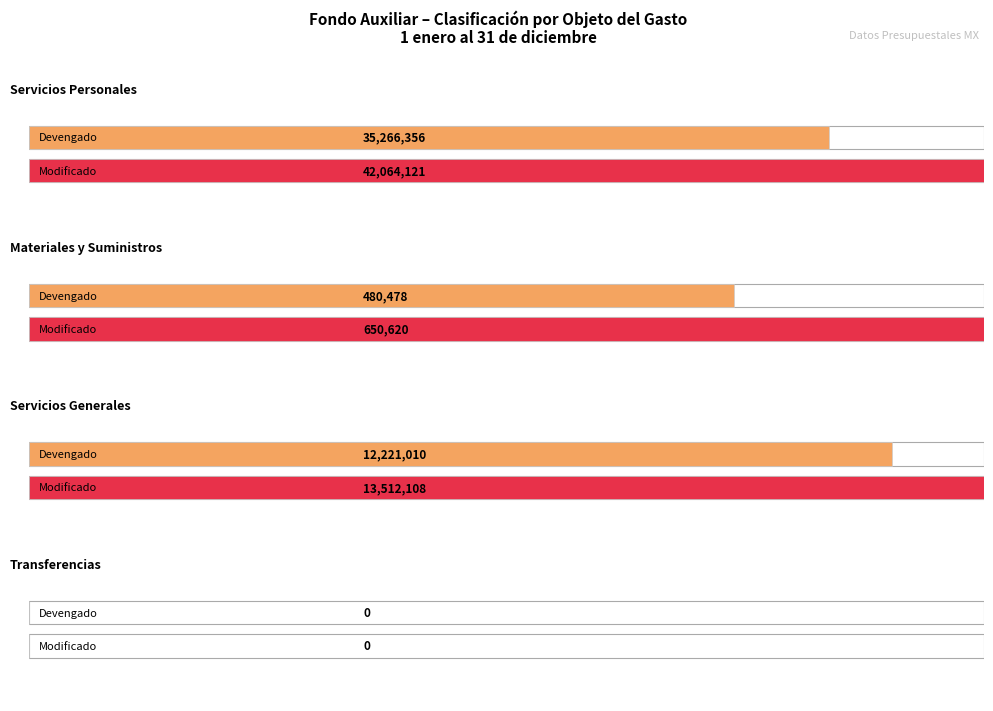

The Modificado series shows 13512108.0 at Servicios Generales. True or false?

True